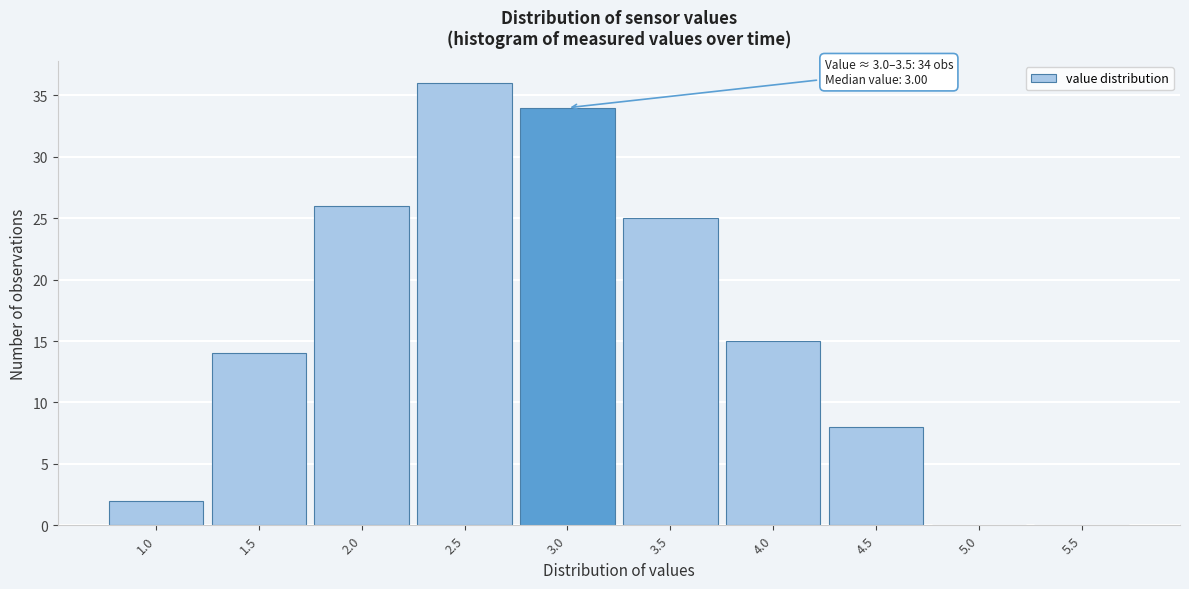

Reading left to right, list all the values displayed in this chart.

1.0=2	1.5=14	2.0=26	2.5=36	3.0=34	3.5=25	4.0=15	4.5=8	5.0=0	5.5=0